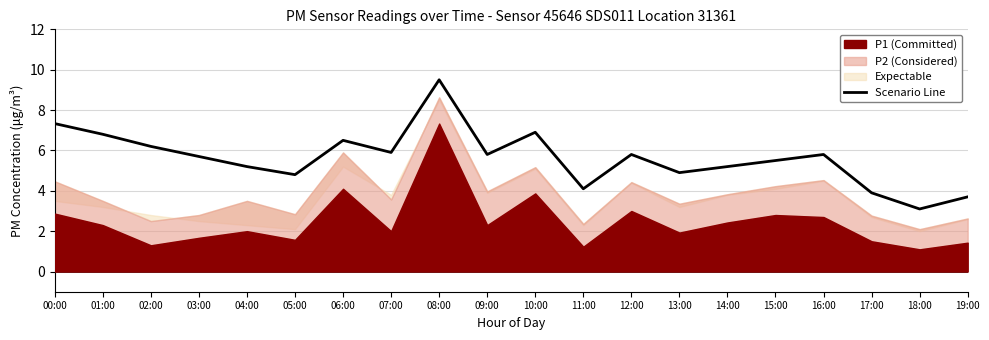

What is the value of the 17th point from the left?

5.8